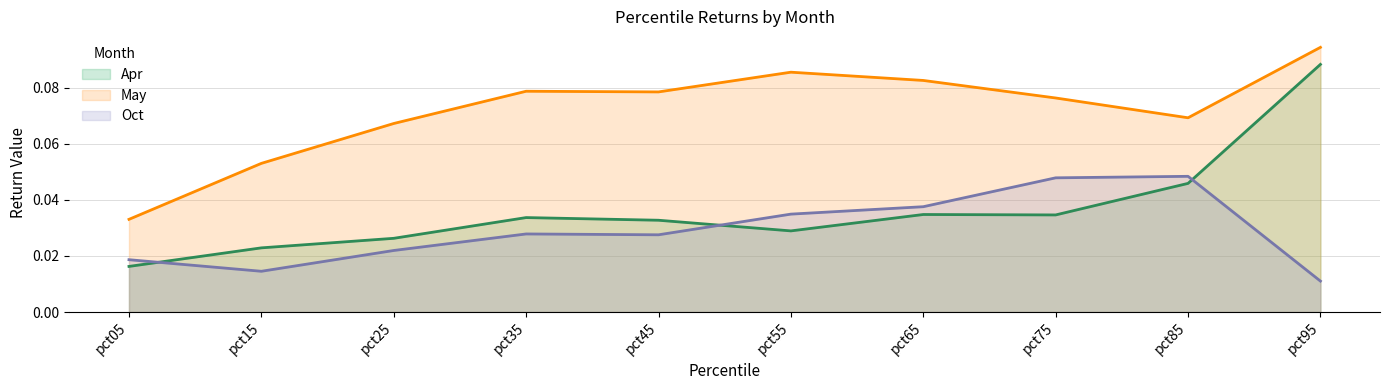

True or false: May has more than 2 points higher than both neighbors.

False